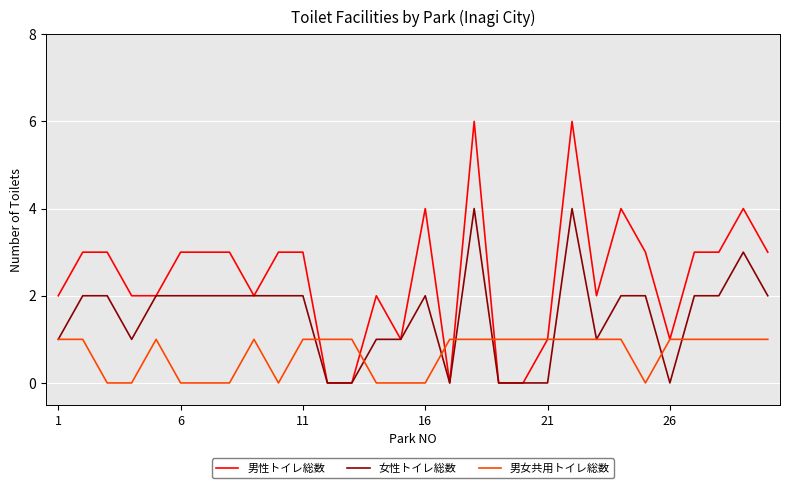

Which series has the largest total across all categories?

男性トイレ総数